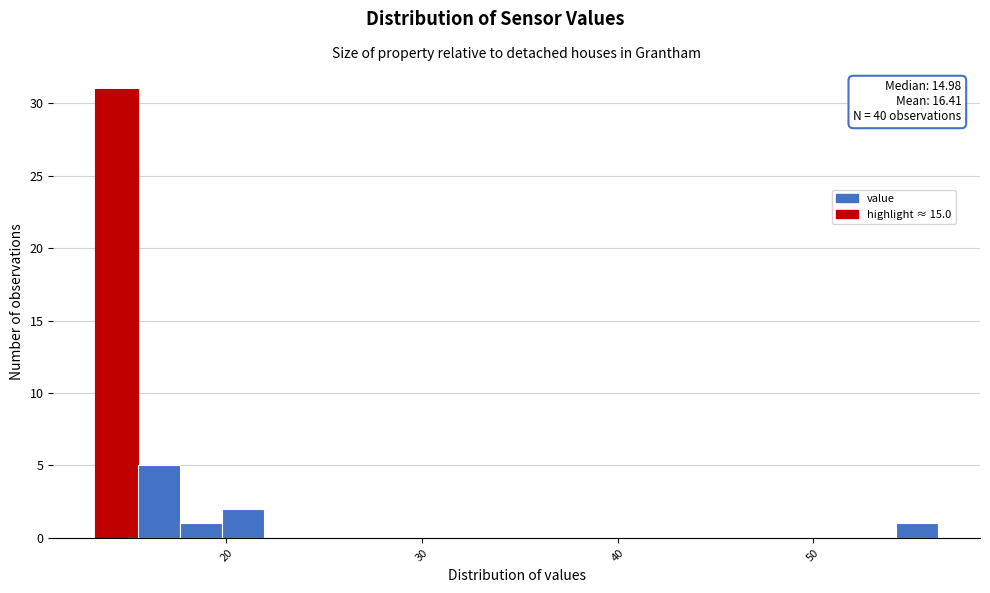

Around what value on the x-axis is the tallest bar? Give the approximate position of its centre, as read against the axis.

14